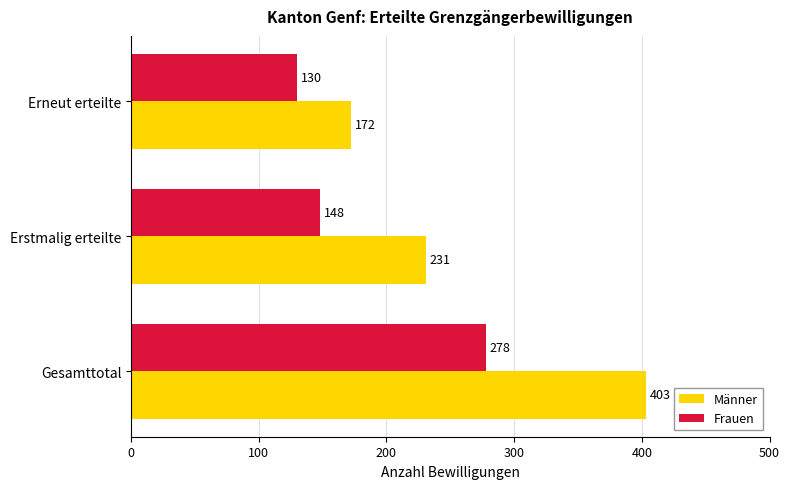

How many Frauen values are between 130 and 278?

3